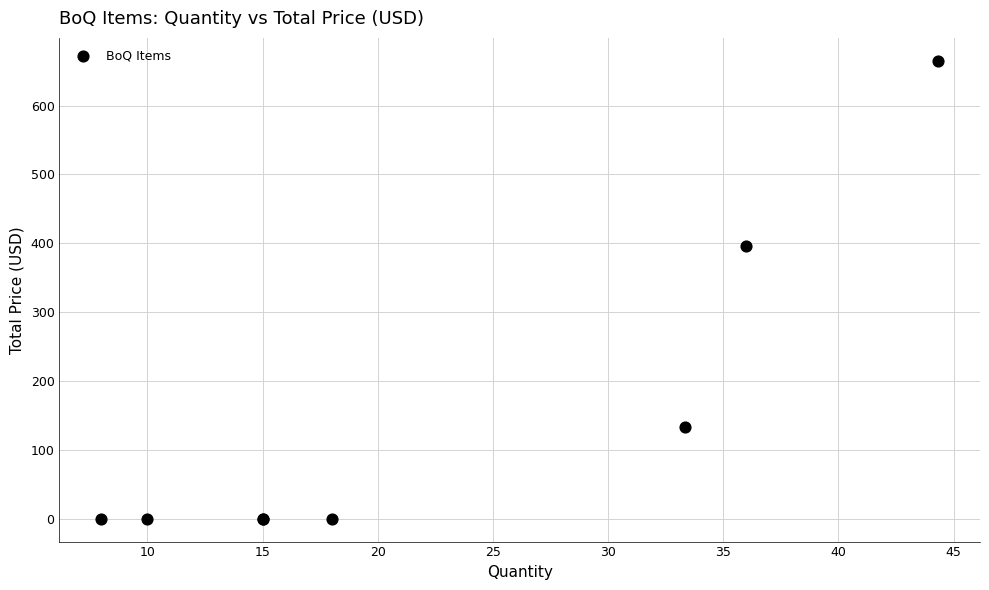

What Y value in the scatter plot is closest to 332?

396.0